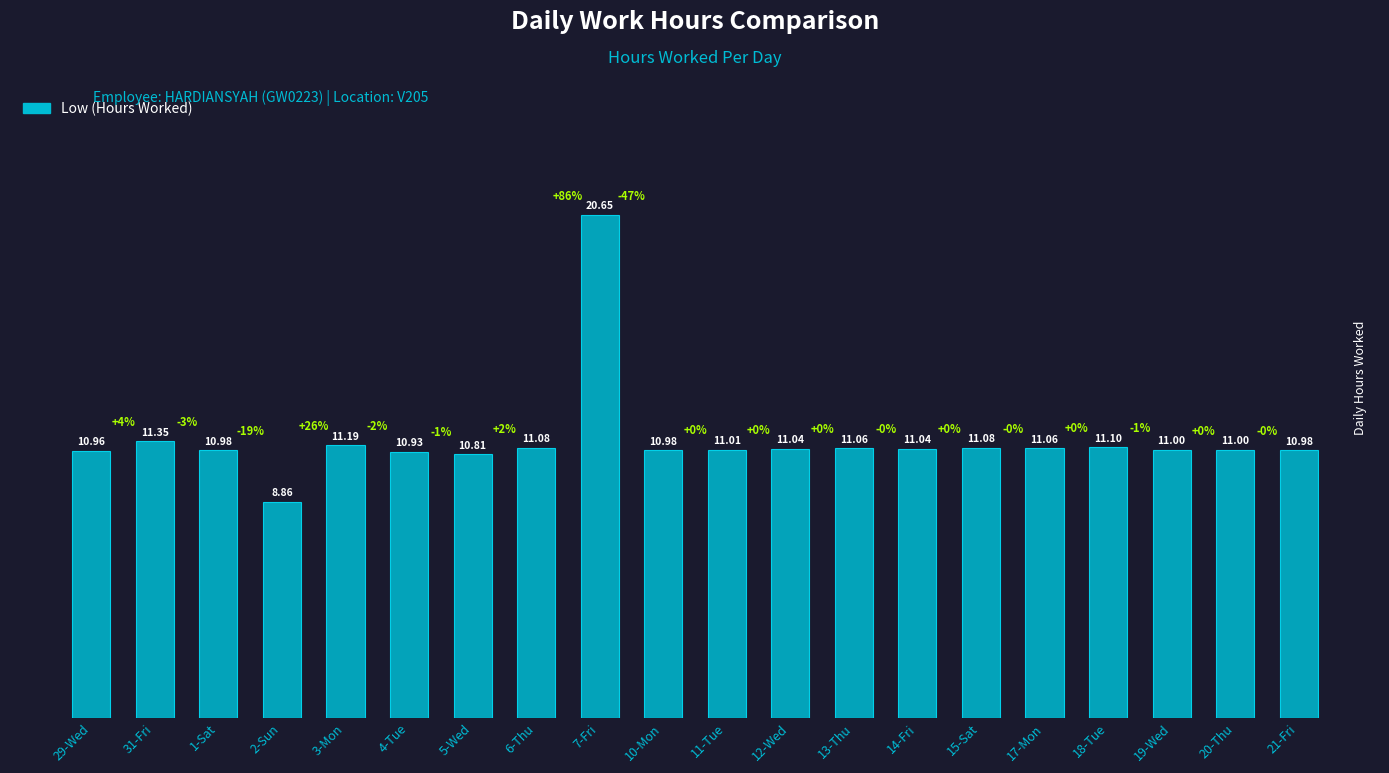

What is the difference between the maximum and minimum values?

11.8